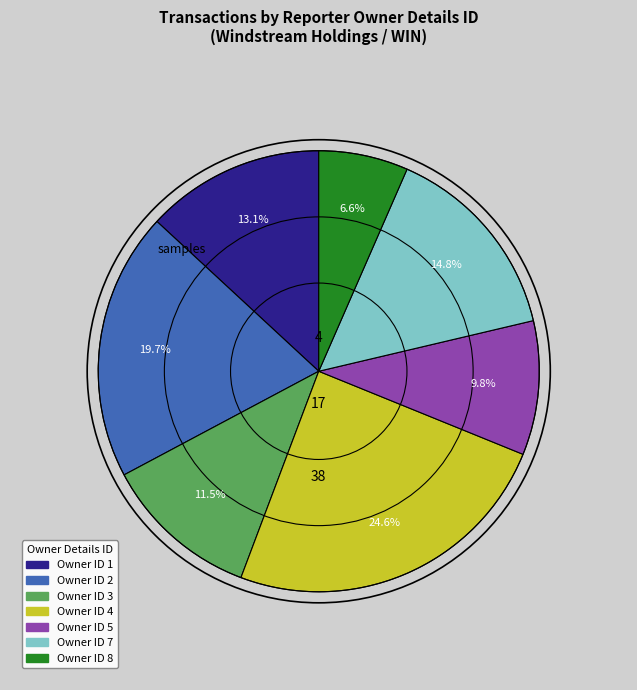

To the nearest percent, what is the difference between the largest and smallest slice percentages?

18%